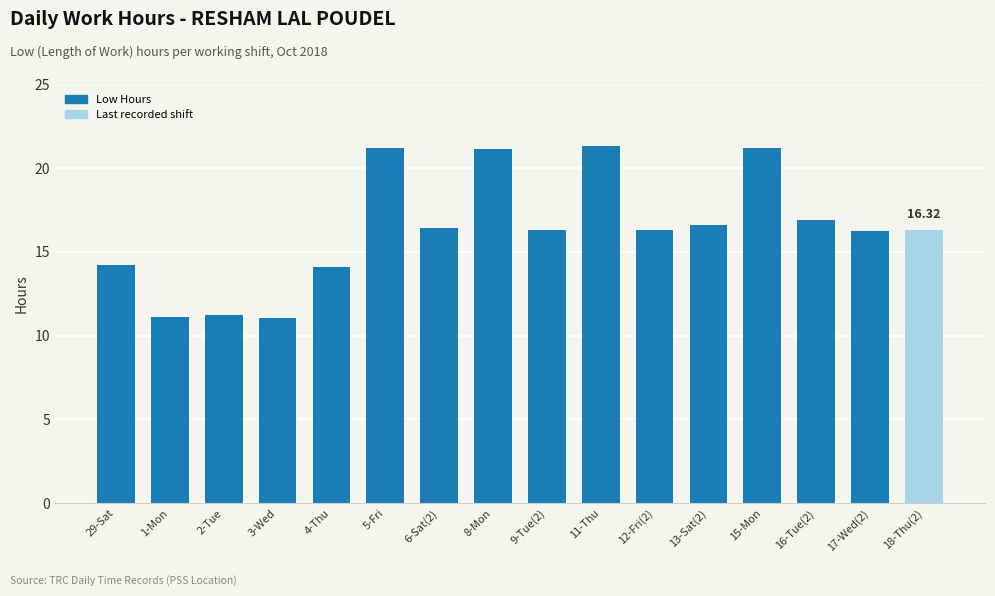

The value at 17-Wed(2) is 26.9. True or false?

False